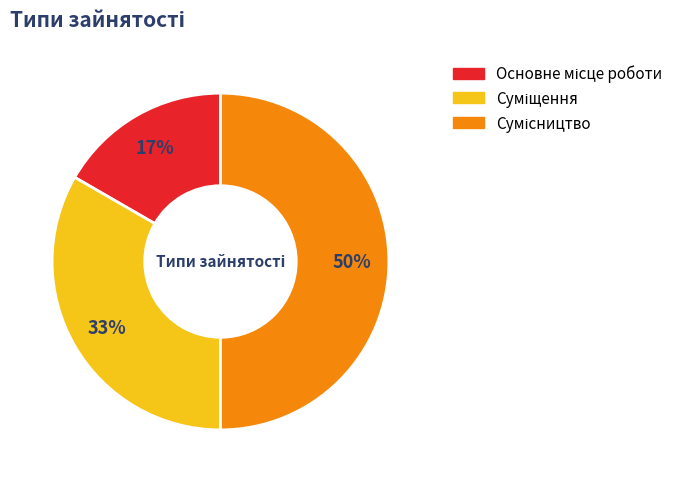

To the nearest percent, what is the difference between the largest and smallest slice percentages?

33%